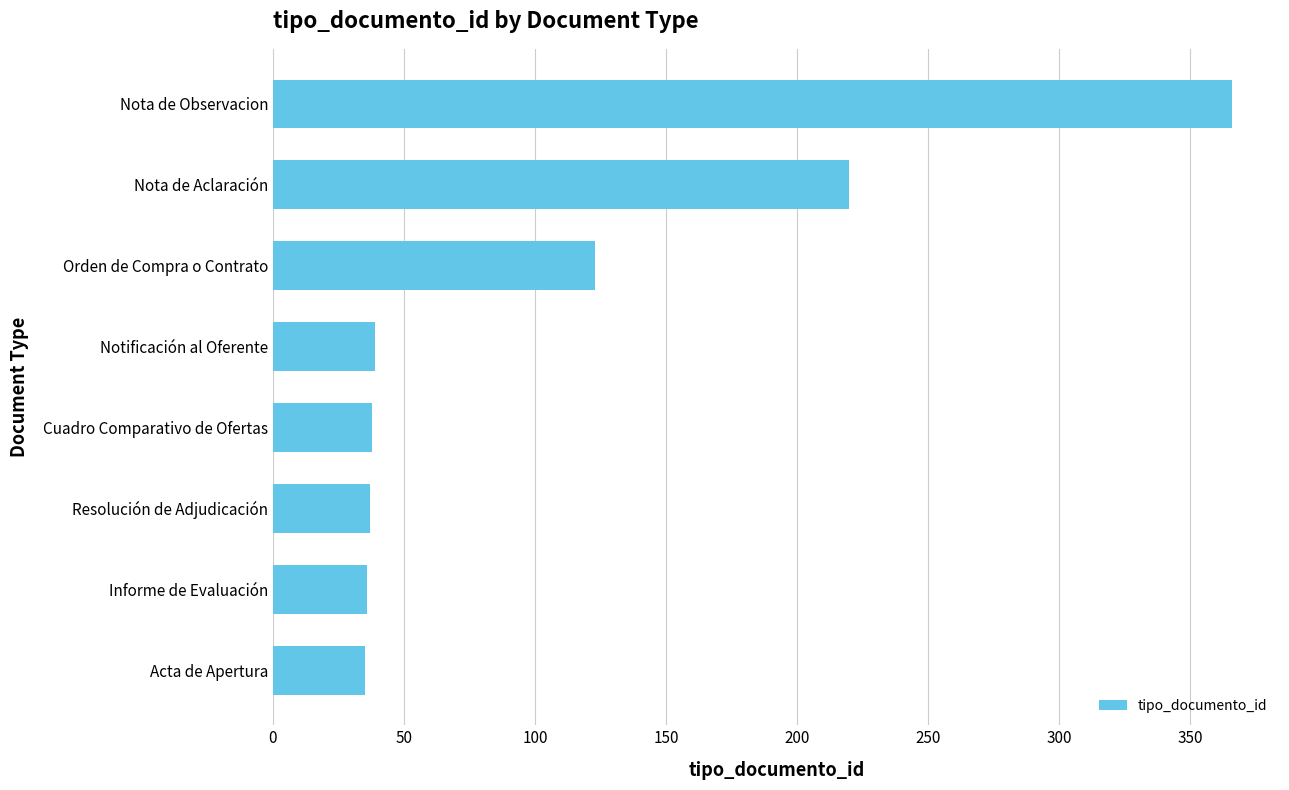

The value at Notificación al Oferente is 39. True or false?

True